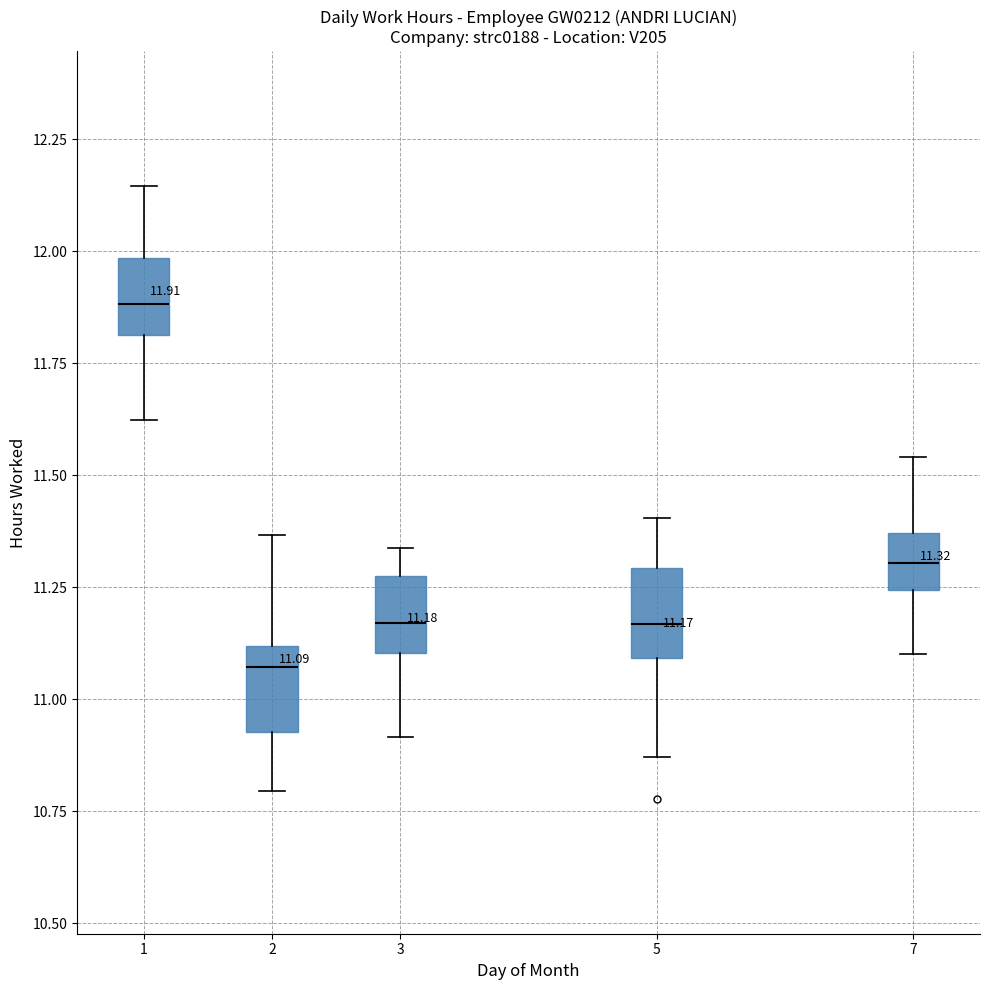

Which box's median line is the lowest?

2